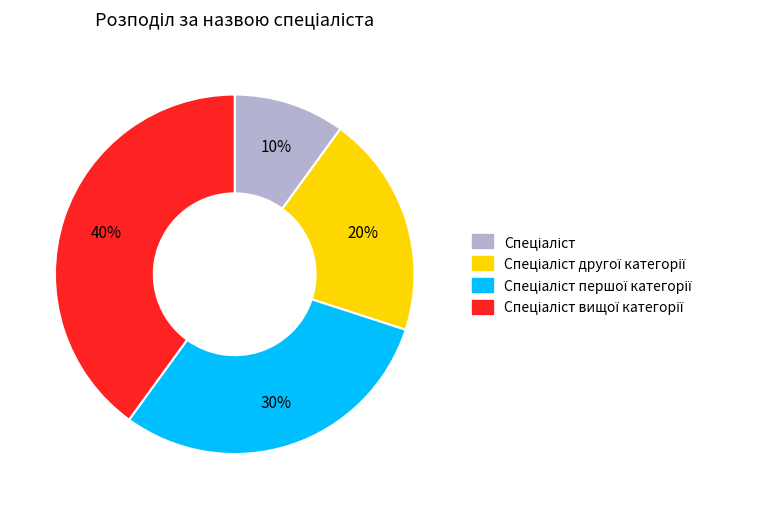

Does any single category account for the majority?

No